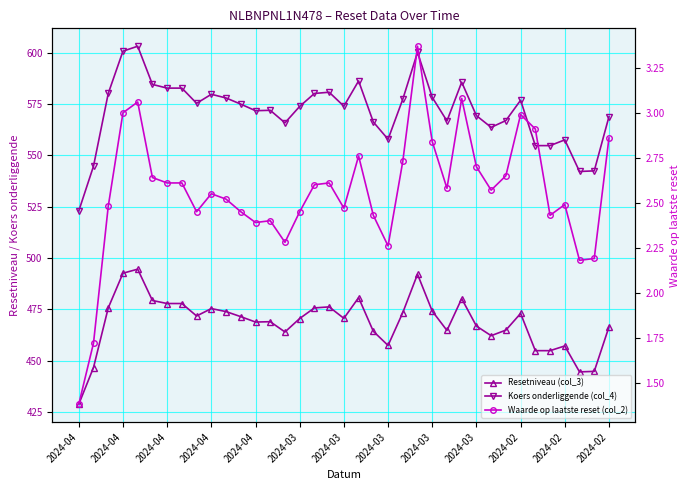

Is it true that Resetniveau (col_3) equals 474.2 at 2024-03?

True